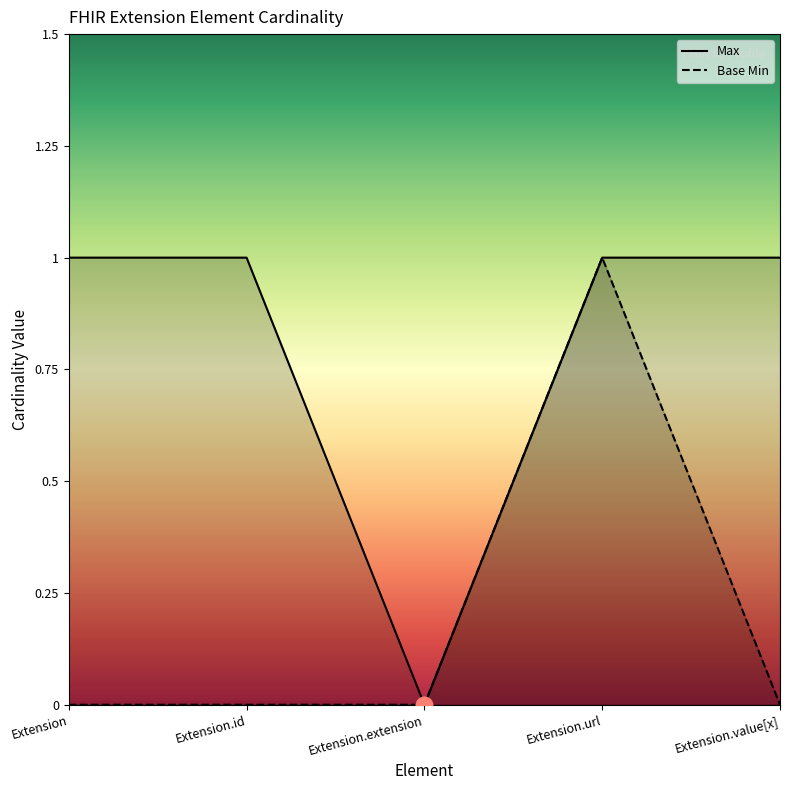

Reading left to right, transcribe all the data shown in this chart.

Max: Extension=1	Extension.id=1	Extension.extension=0	Extension.url=1	Extension.value[x]=1
Base Min: Extension=0	Extension.id=0	Extension.extension=0	Extension.url=1	Extension.value[x]=0